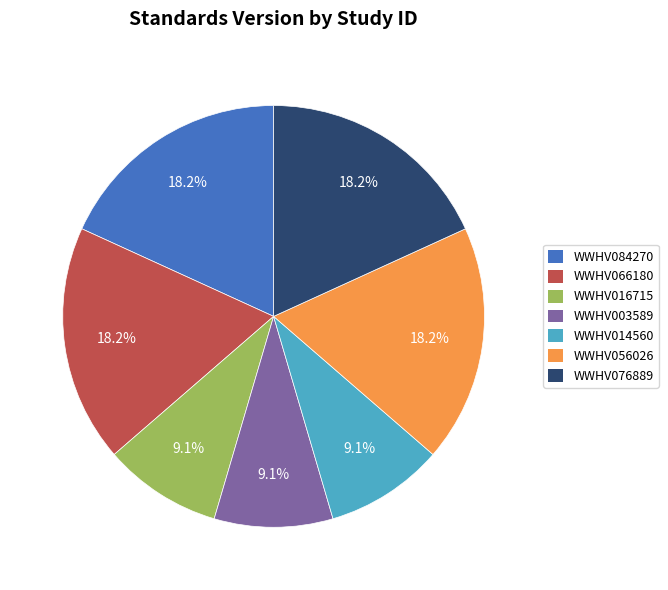

Between WWHV076889 and WWHV016715, which is larger?

WWHV076889